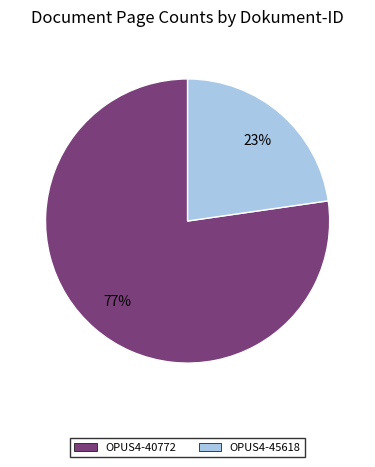

Which has a higher value, OPUS4-45618 or OPUS4-40772?

OPUS4-40772